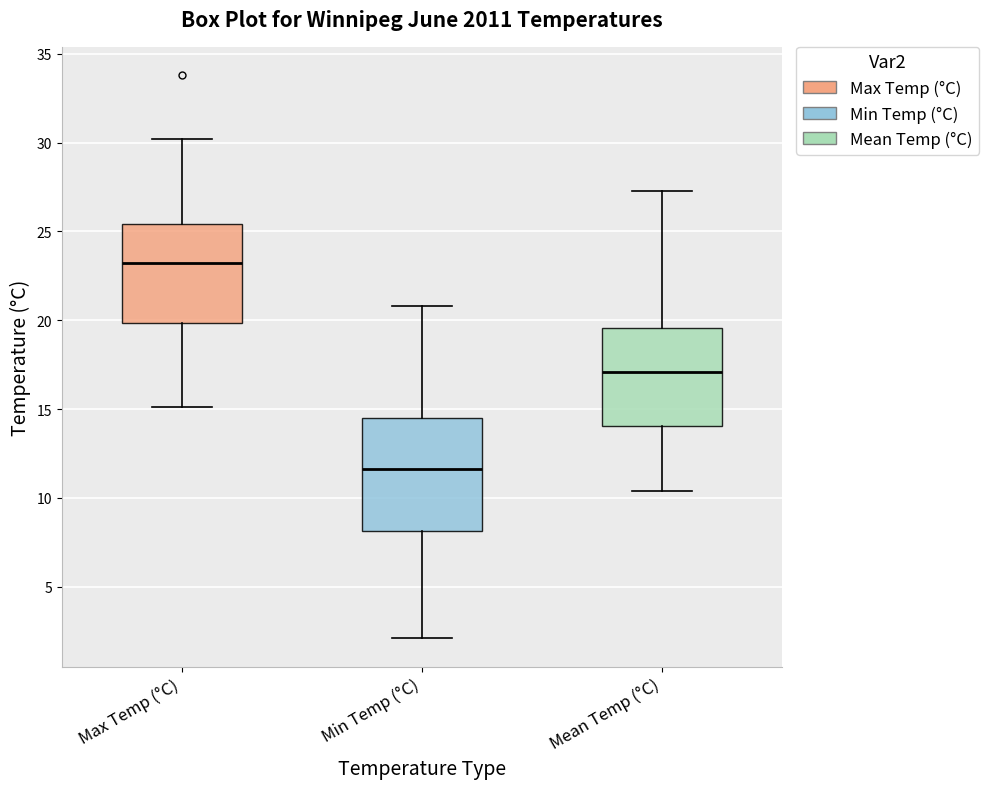

Which box is the tallest, from its lower edge to its upper edge?

Min Temp (°C)